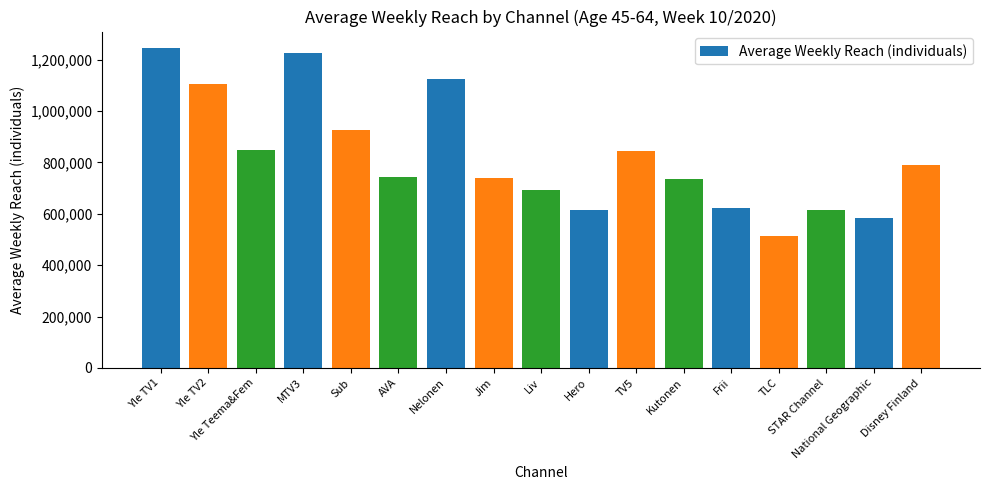

True or false: the data shows 925000 at Sub.

True